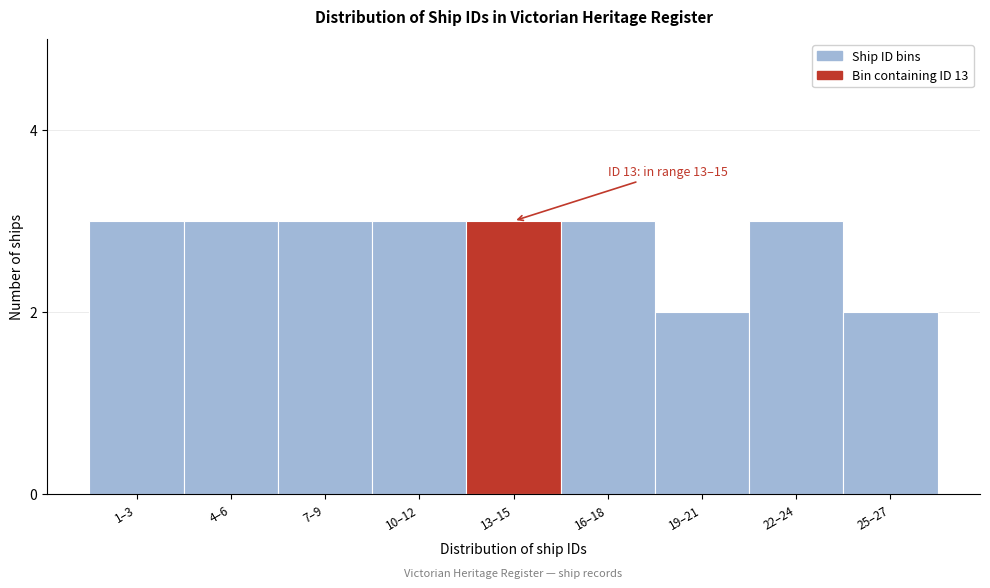

Reading left to right, transcribe all the data shown in this chart.

3	3	3	3	3	3	2	3	2